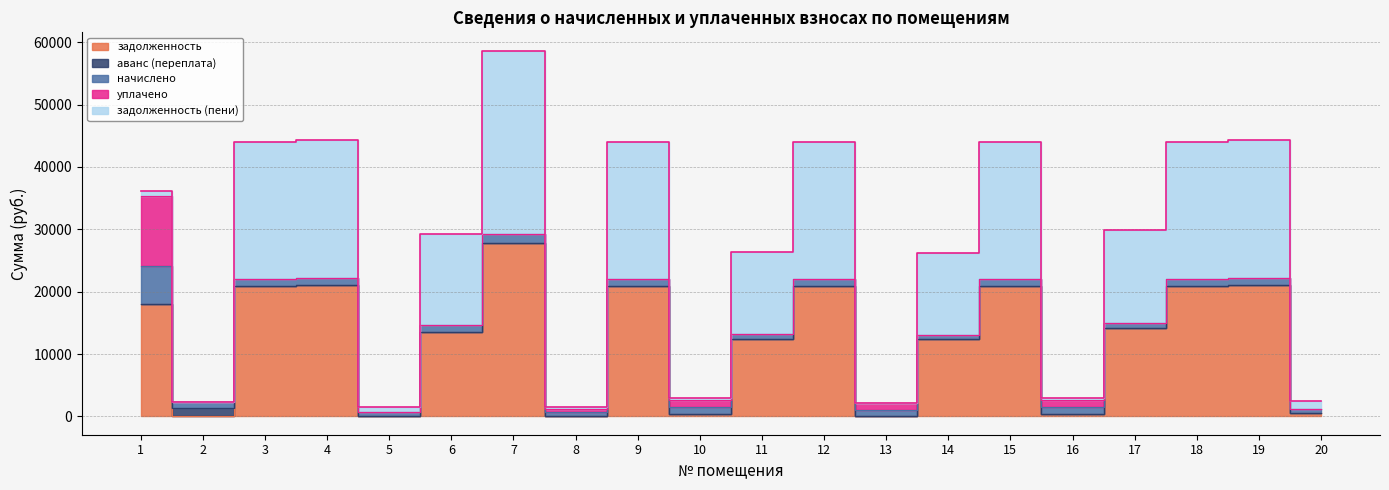

How many series are shown in this chart?

5